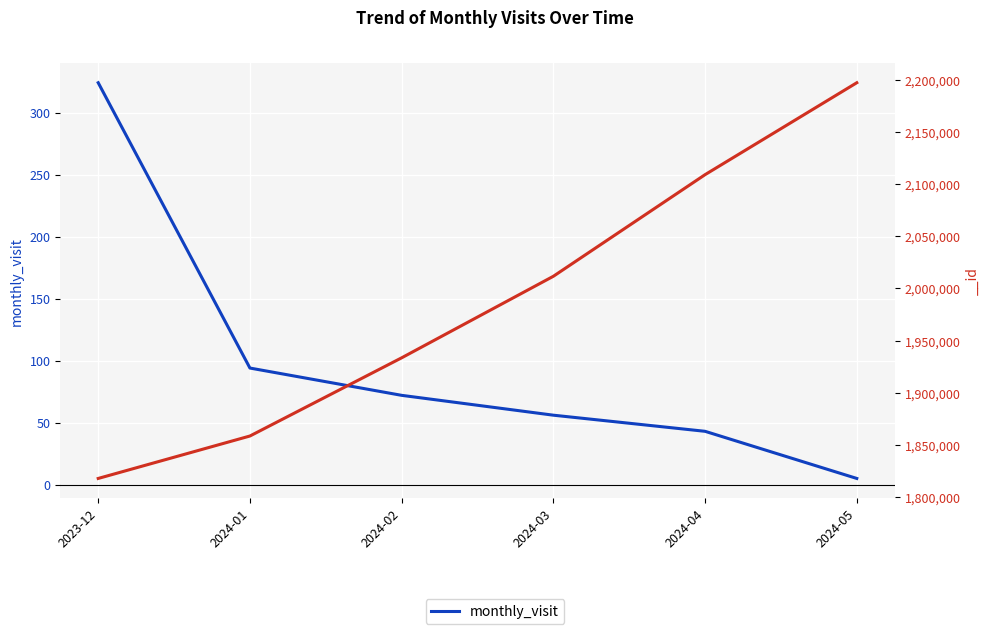

What position from the left is 2024-04?

5